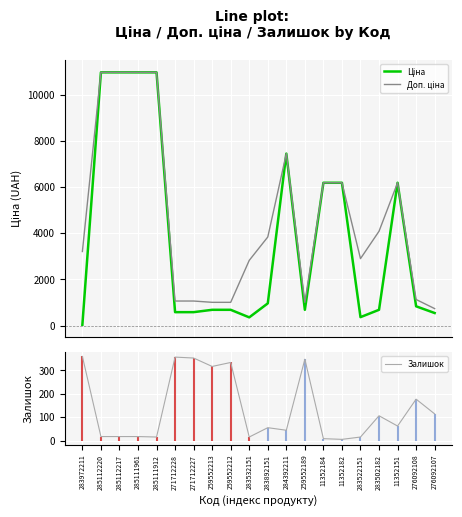

Which series changed the most between 259552212 and 276092107?

Доп. ціна